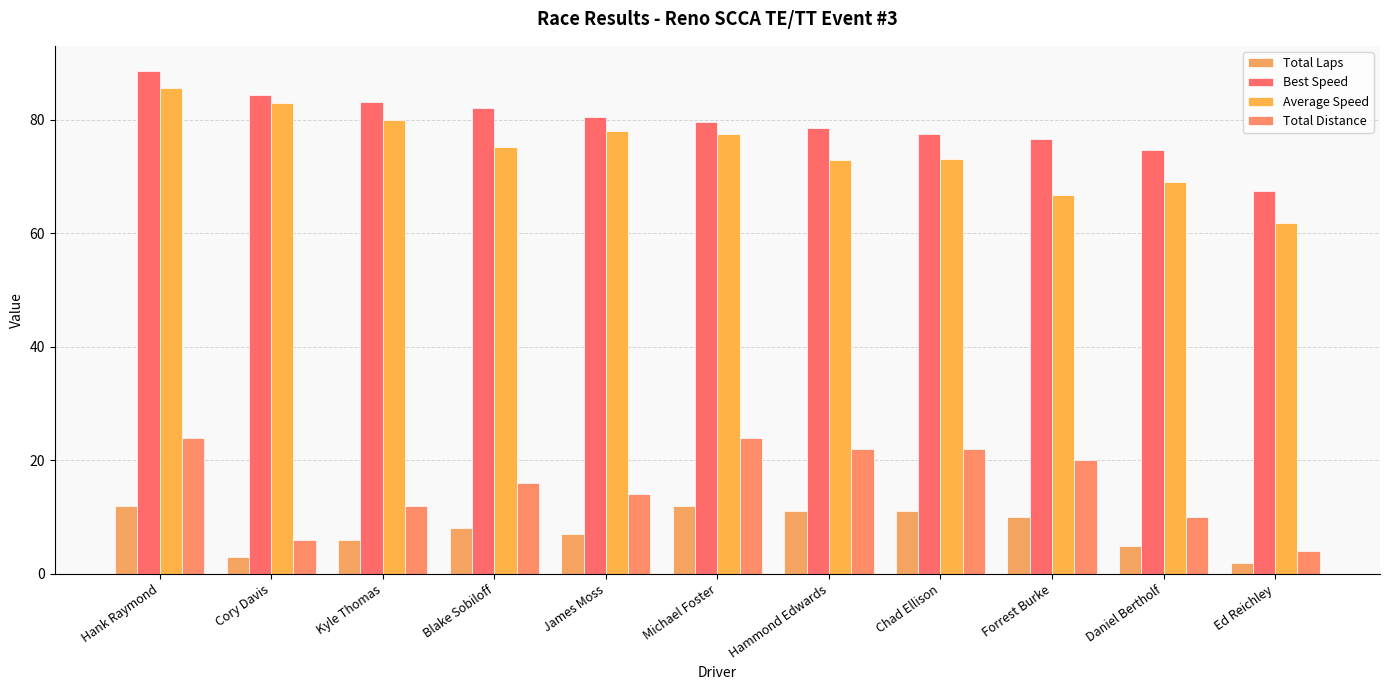

Count the Total Laps values in the range 5 to 11.

7